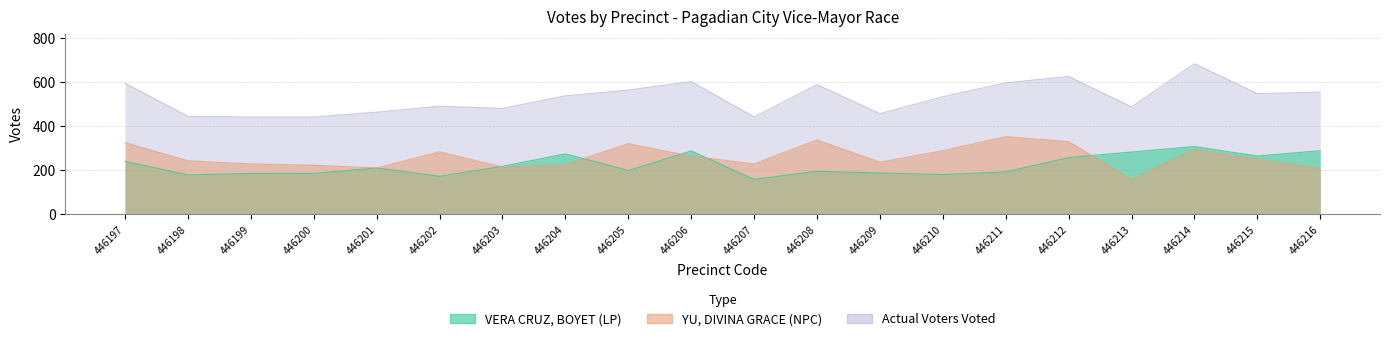

The YU, DIVINA GRACE (NPC) series shows 560 at 446197. True or false?

False